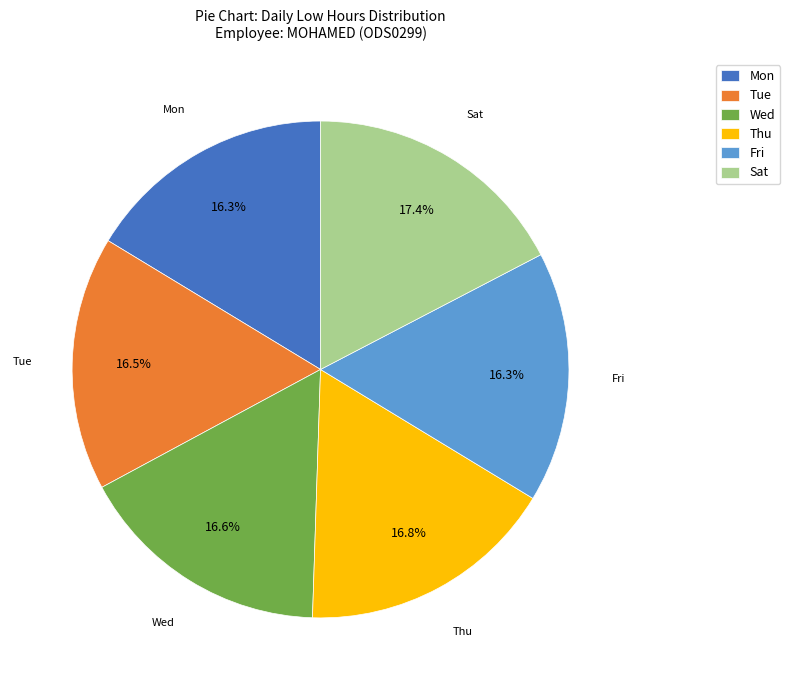

Does any single category account for the majority?

No